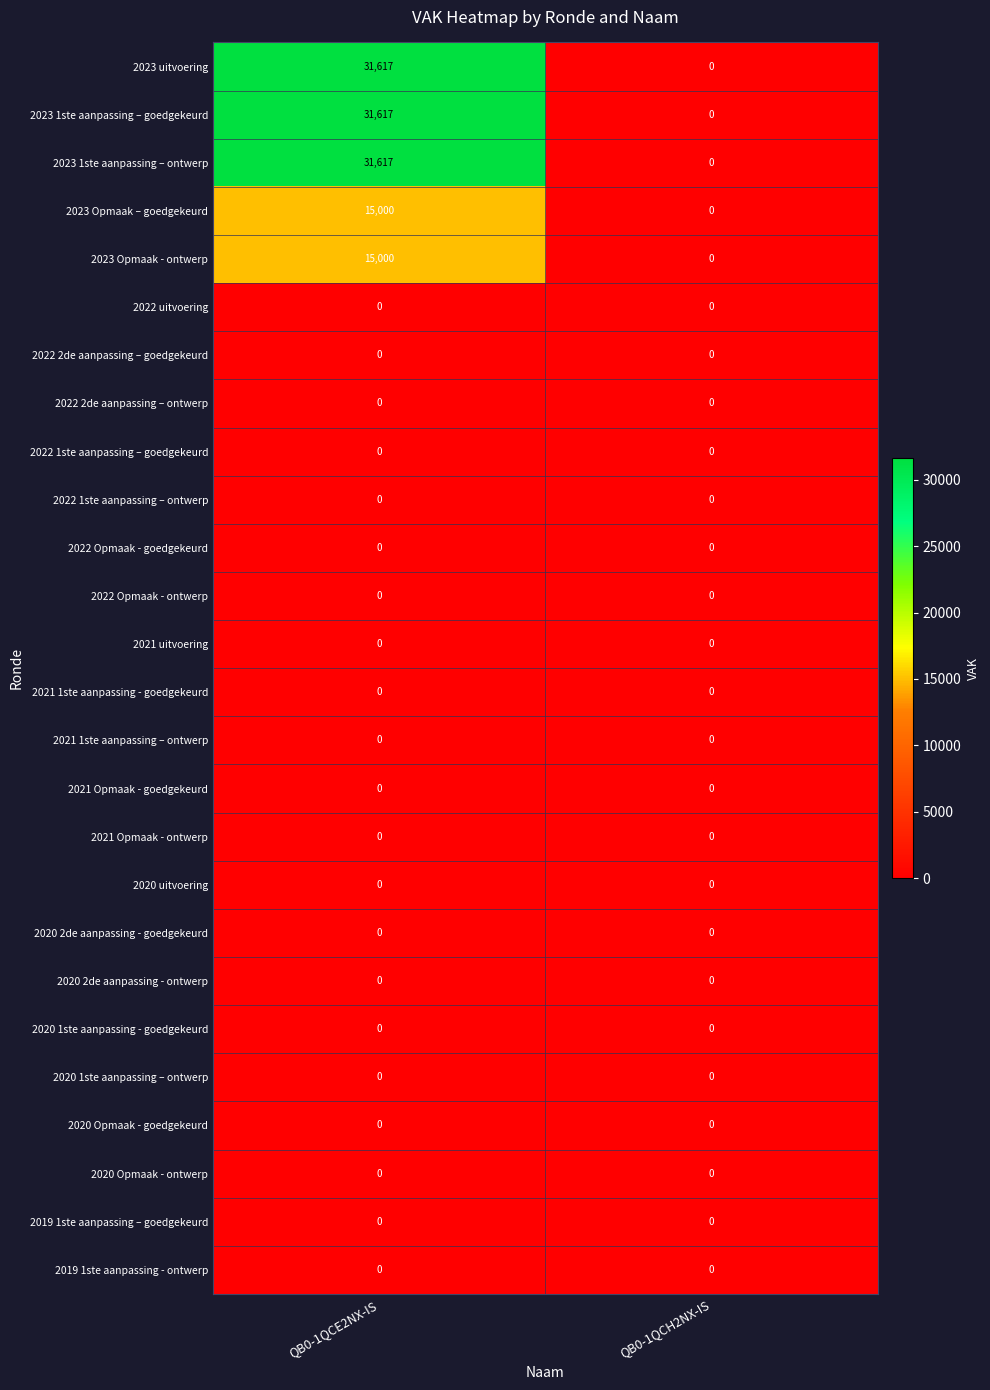

What is the sum of the 2023 Opmaak – goedgekeurd values at QB0-1QCH2NX-IS and QB0-1QCE2NX-IS?

15000